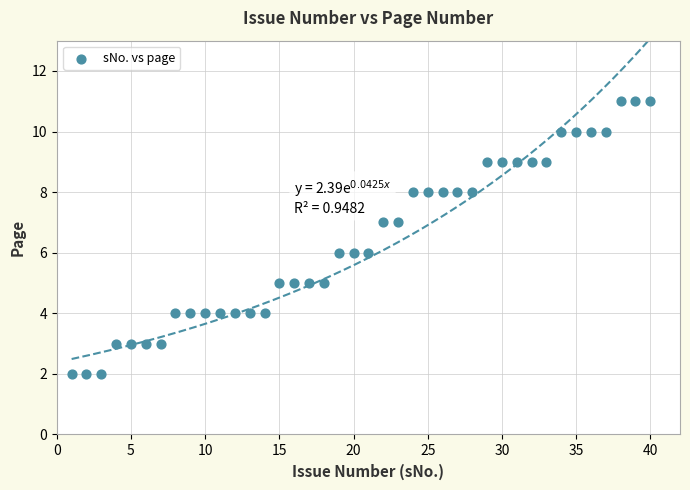

What is the range of X values (max minus min)?

39